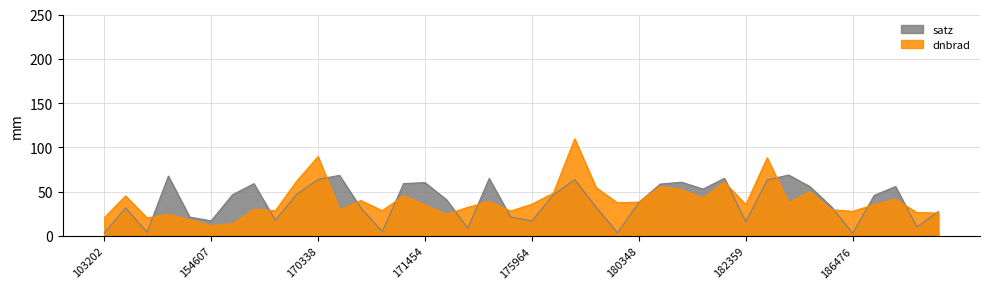

What is the sum of the dnbrad values at 170338 and 183154?

119.2